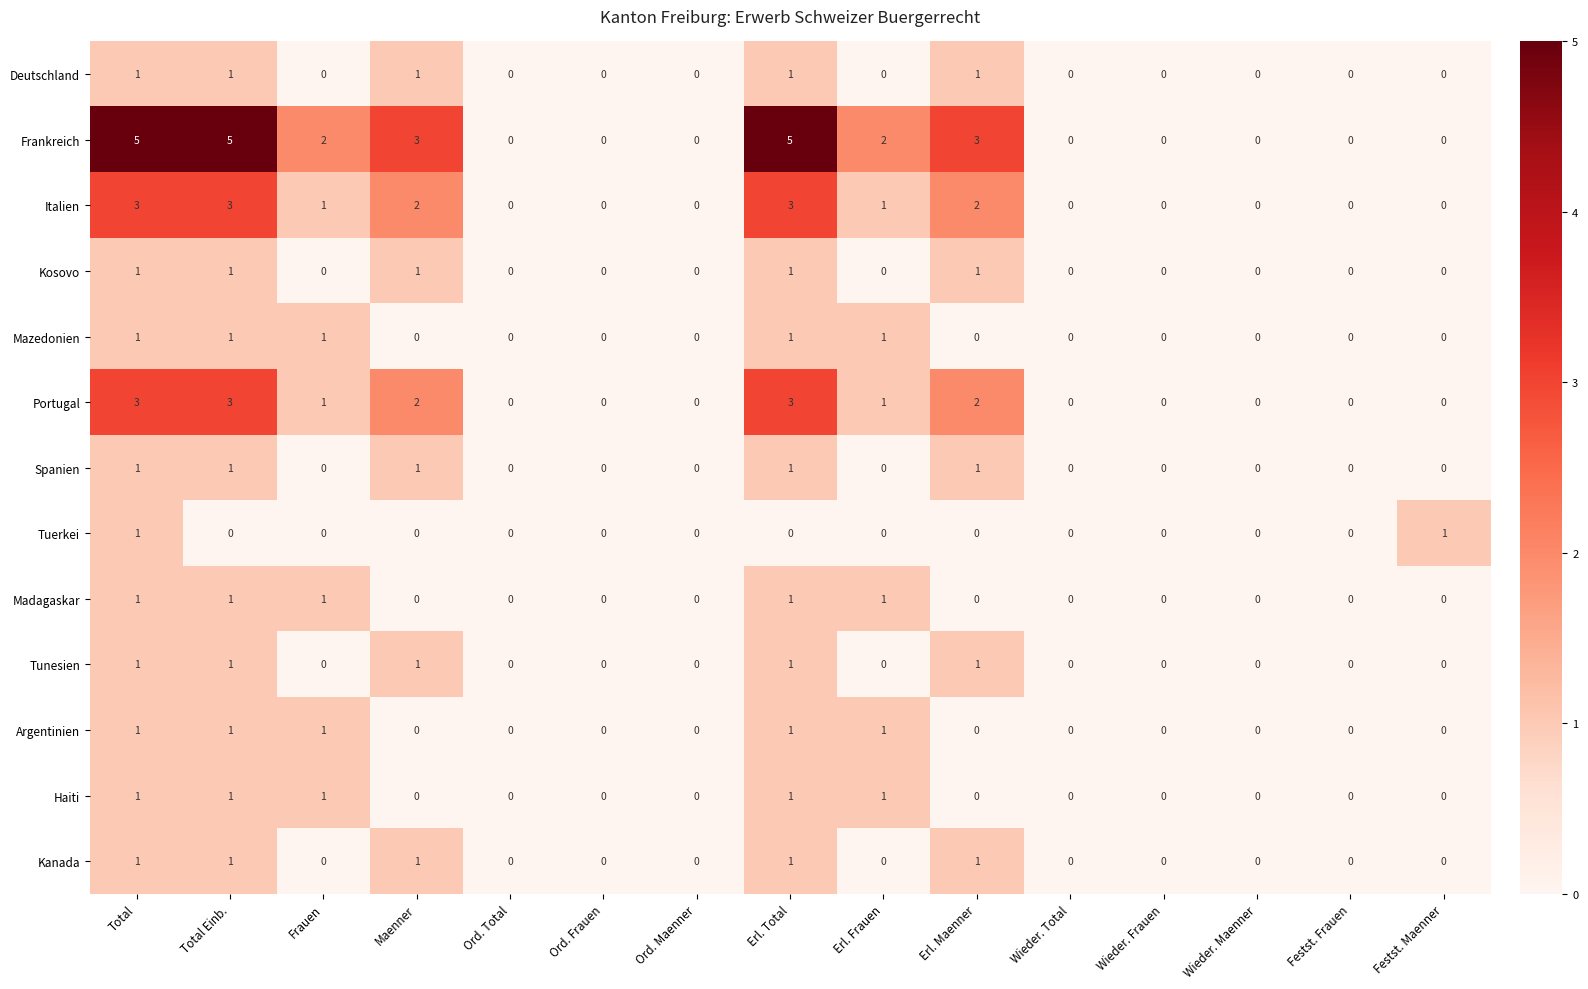

How many Tunesien values are between 0 and 1?

15